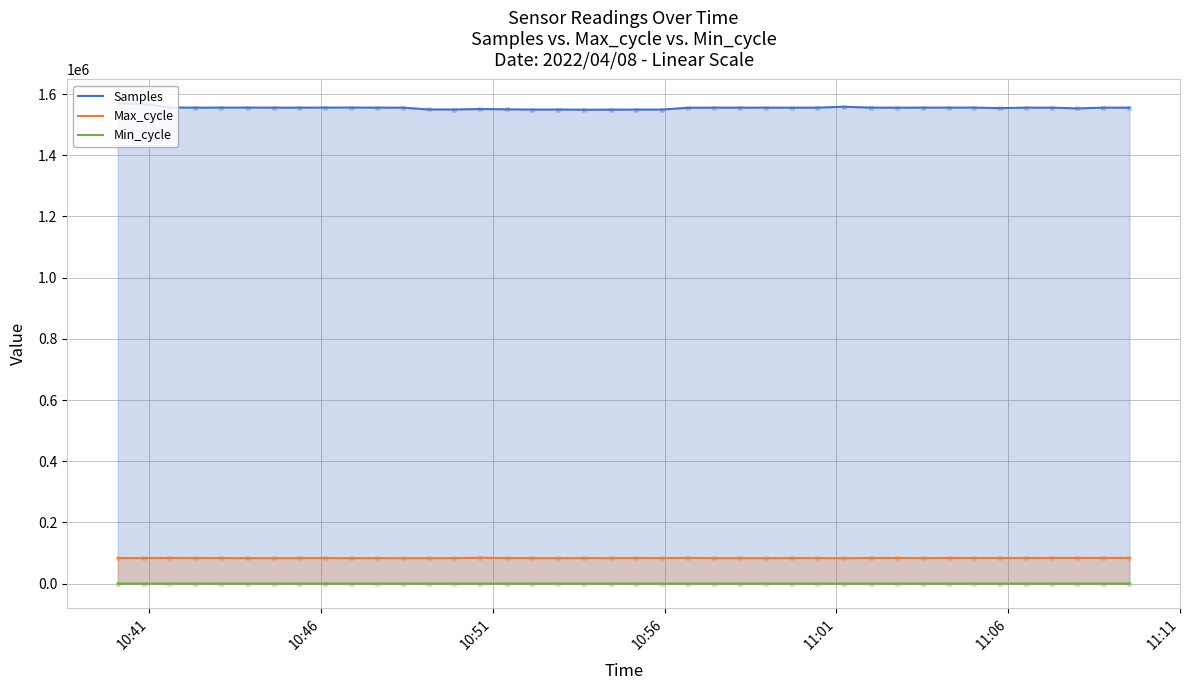

Rank the series by their maximum value, from highest to lowest.

Samples, Max_cycle, Min_cycle